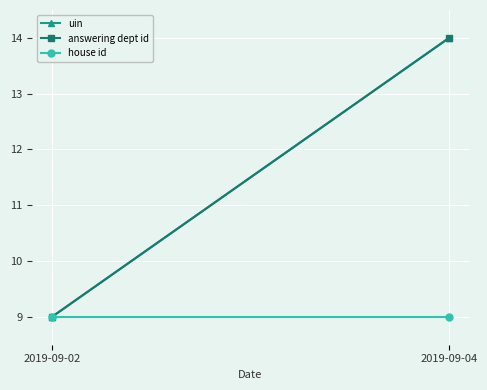

What is the approximate value of answering dept id at 2019-09-04?

14.0